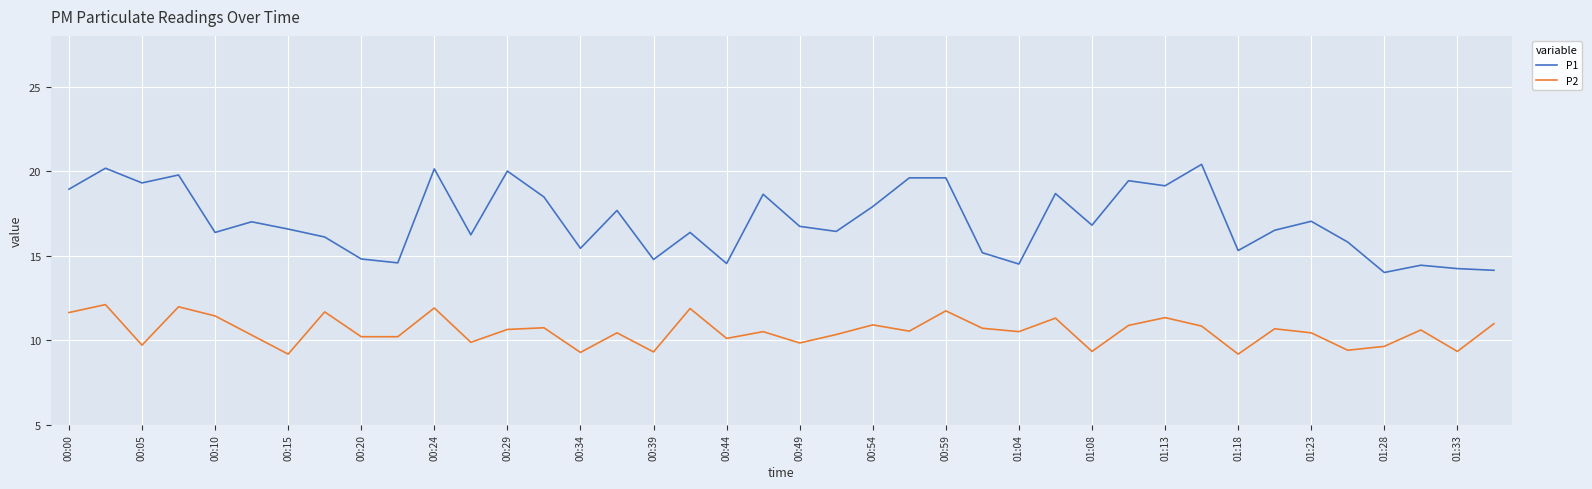

Which series has the widest spread of values?

P1